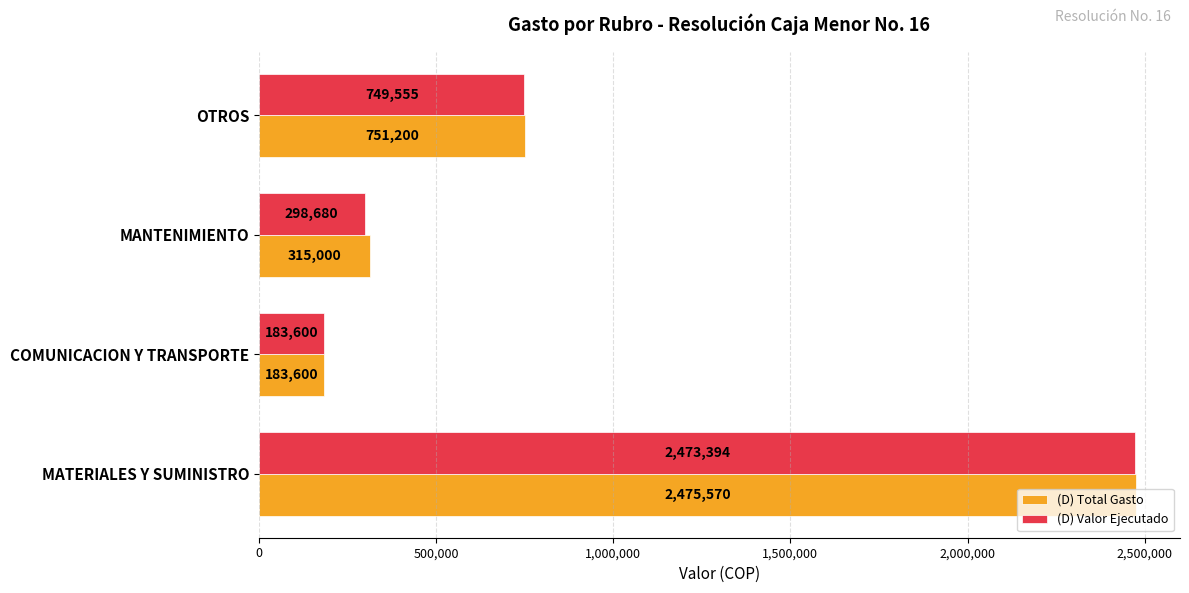

Count the number of categories in the chart.

4